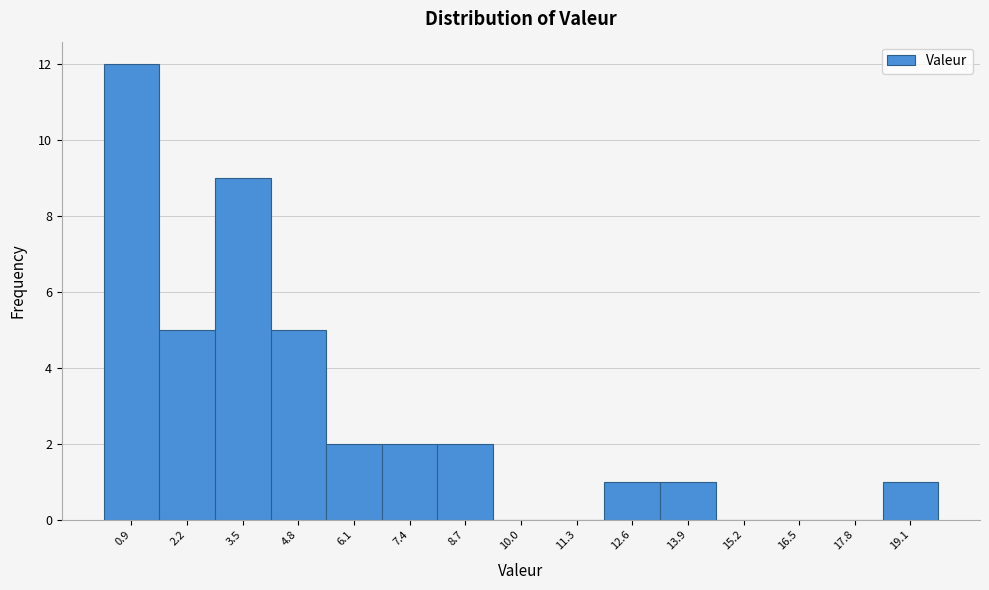

What is the height of the bar covering 0.2 to 1.6 on the x-axis? Neither the bar edges nor the heights are printed on the chart, so give them approximately, as read against the axes.

12